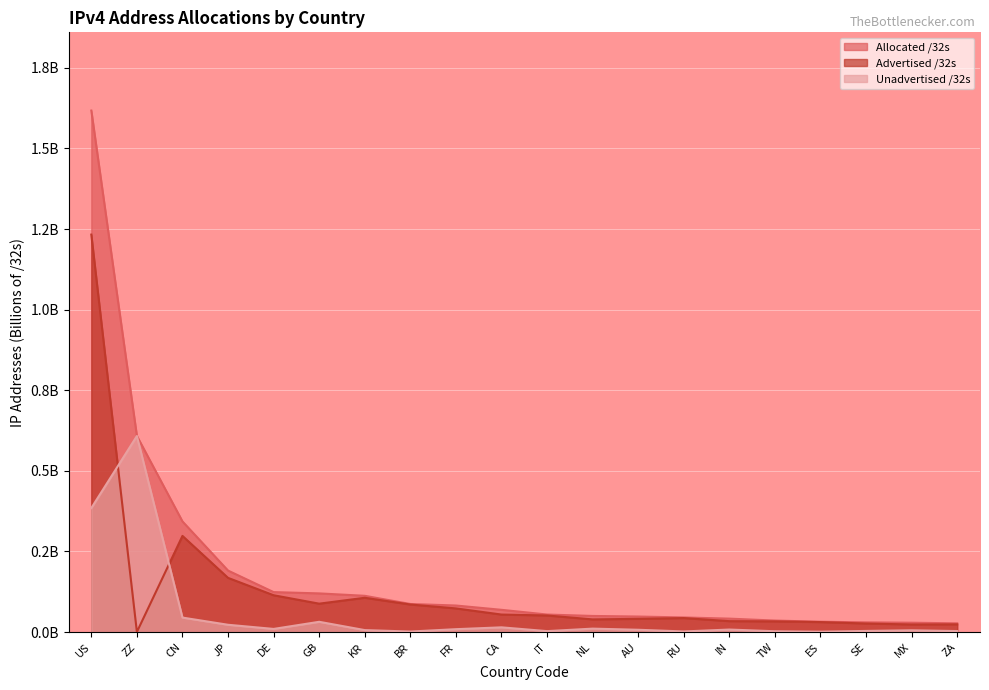

What are all the series names shown in the legend?

Allocated /32s, Advertised /32s, Unadvertised /32s